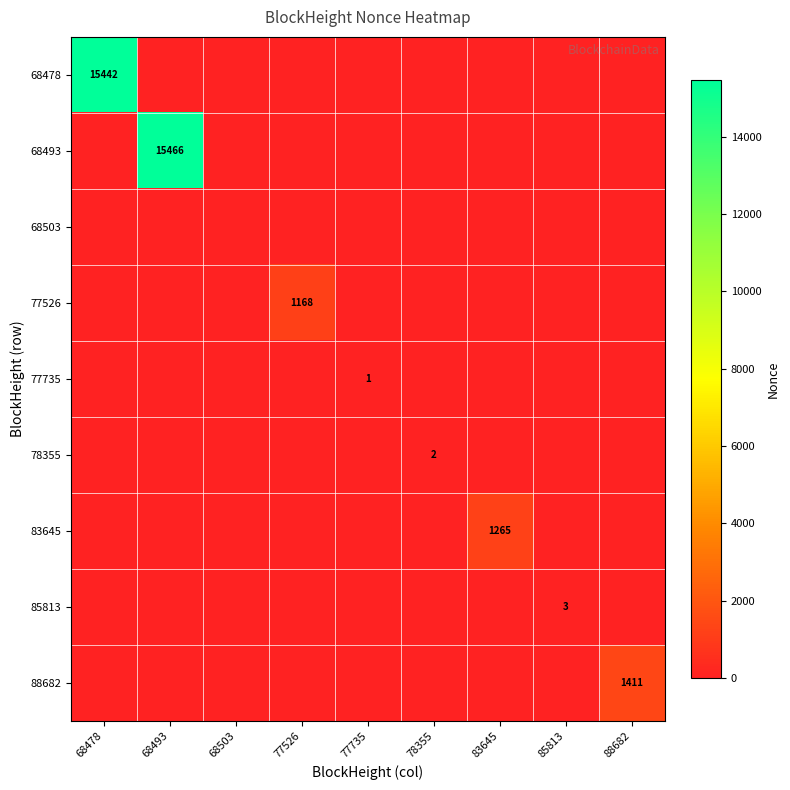

Where is 68478 nearest to the value 7721?

68478